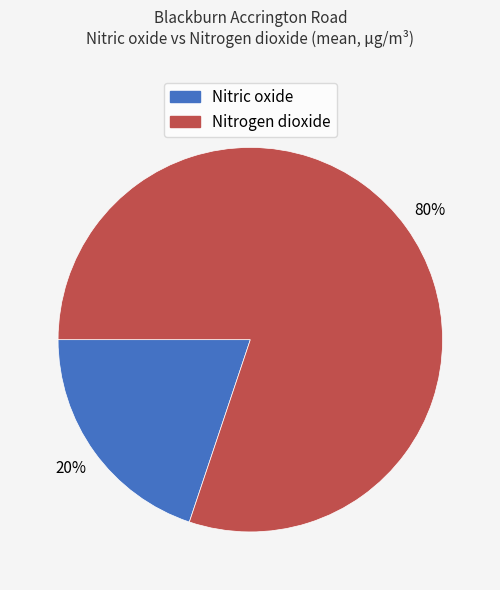

What is the ratio of the value at Nitrogen dioxide to the value at Nitric oxide?

4.0